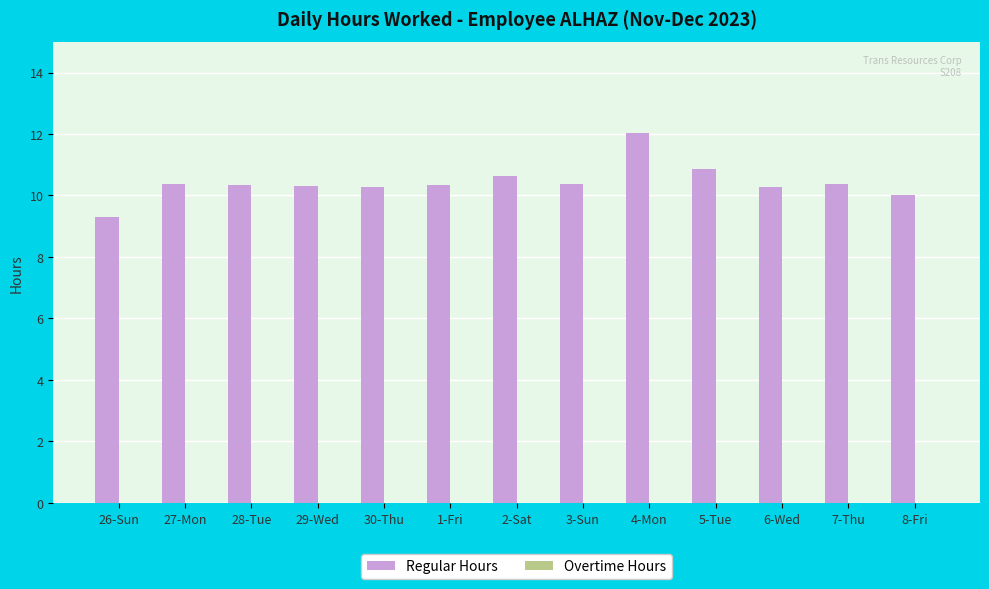

What is the maximum value shown in the chart?

12.0